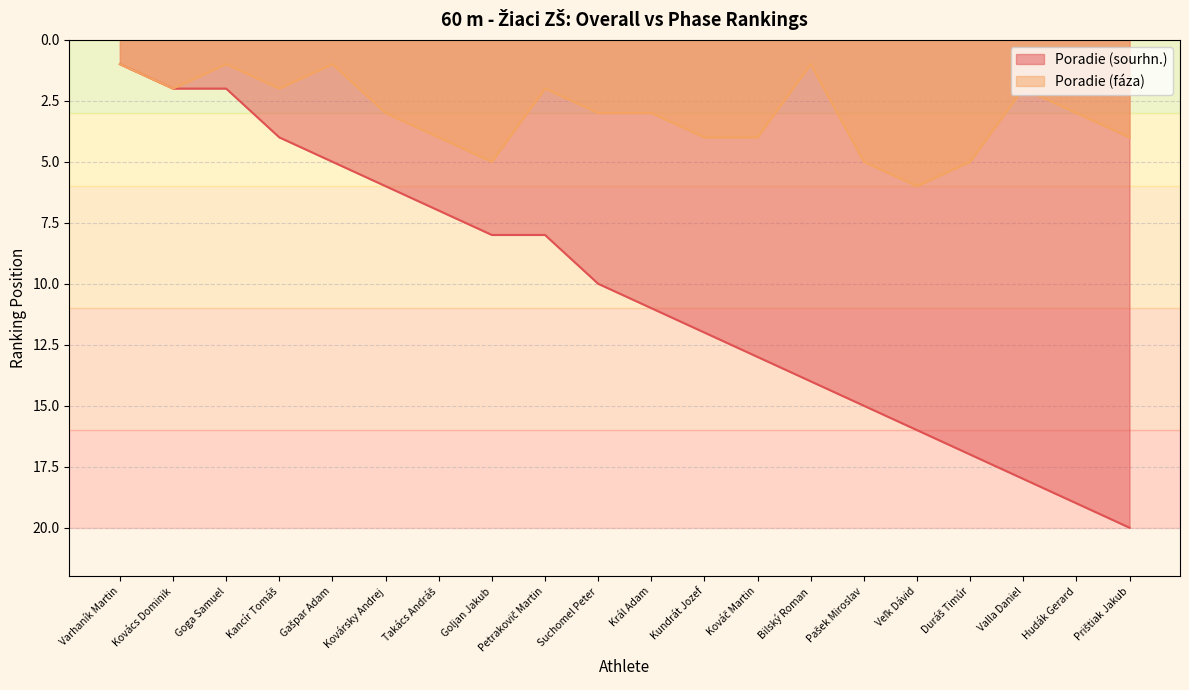

What is the average value of the Poradie (sourhn.) series?

10